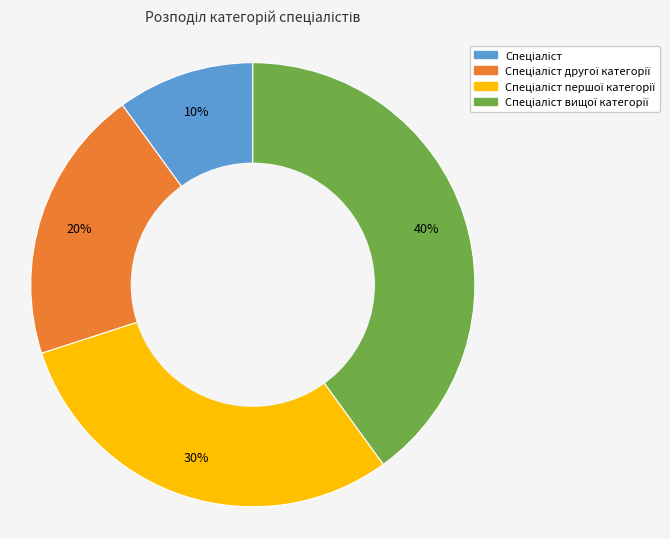

To the nearest percent, what is the average slice percentage?

25%